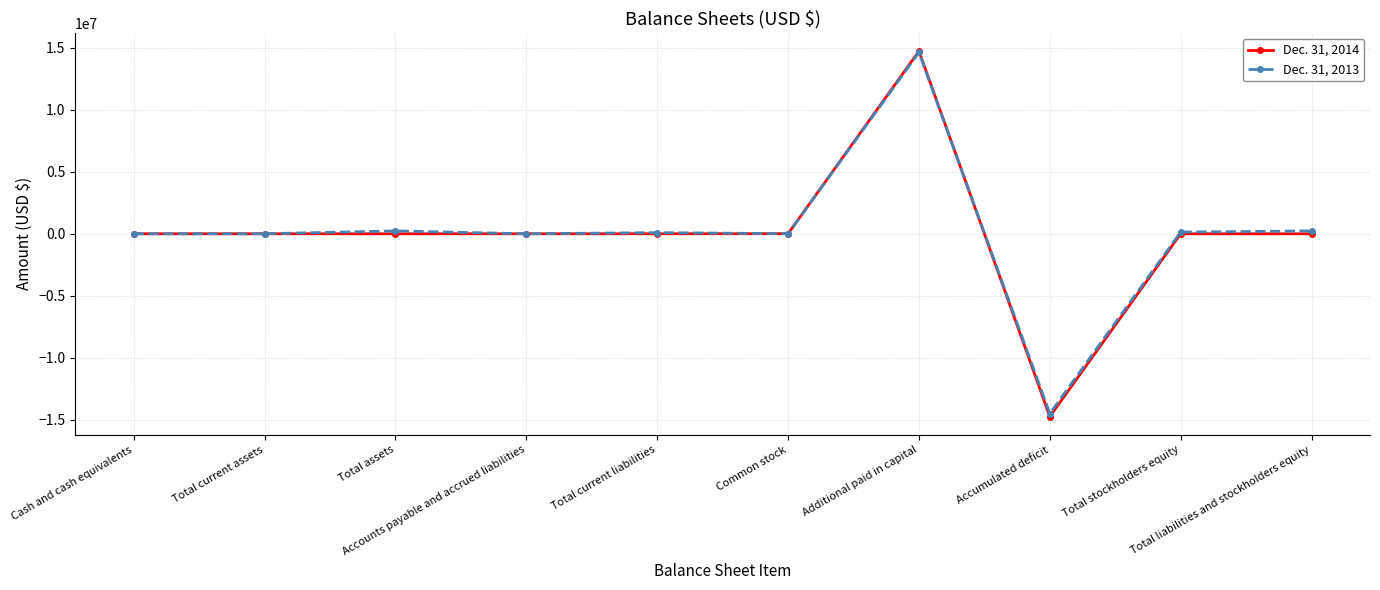

How many lines are shown in the chart?

2